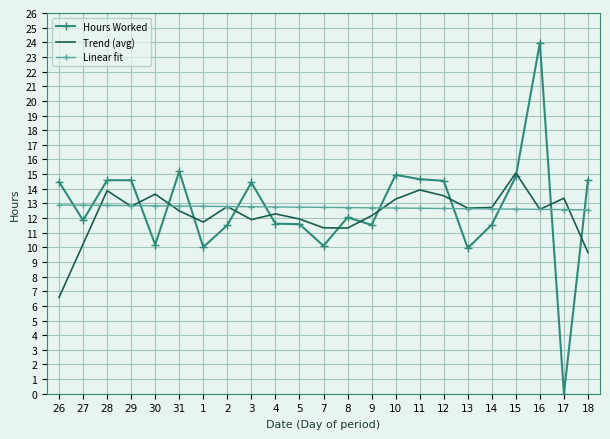

The value of Hours Worked at 16 is 38.9. True or false?

False